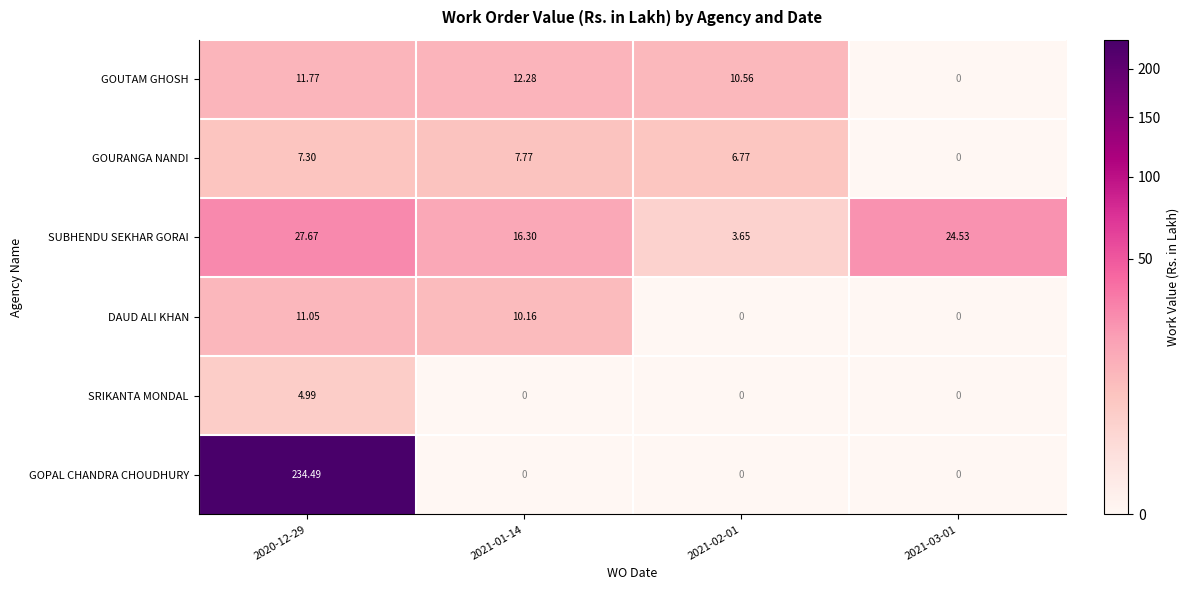

Is the value of SUBHENDU SEKHAR GORAI at 2021-03-01 greater than the value of DAUD ALI KHAN at 2020-12-29?

Yes